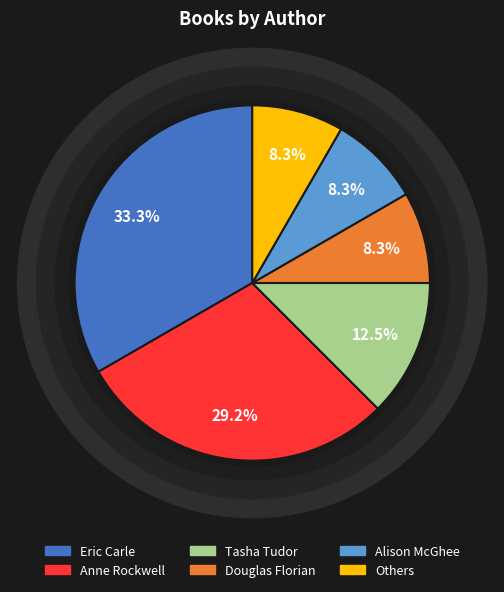

Does any single category account for the majority?

No